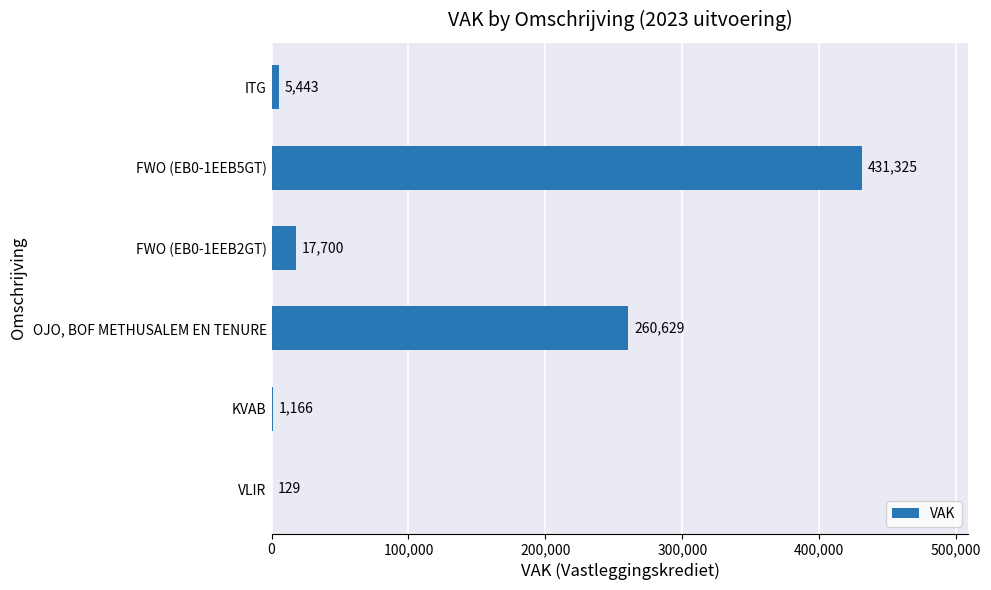

How many categories are shown in the chart?

6